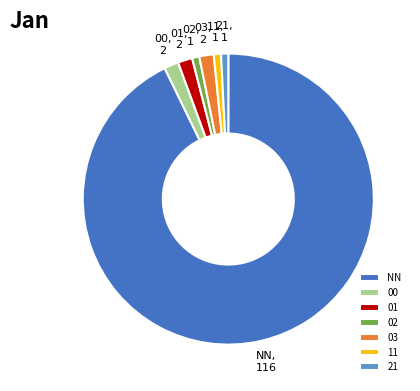

Which category has the biggest portion of the pie?

NN